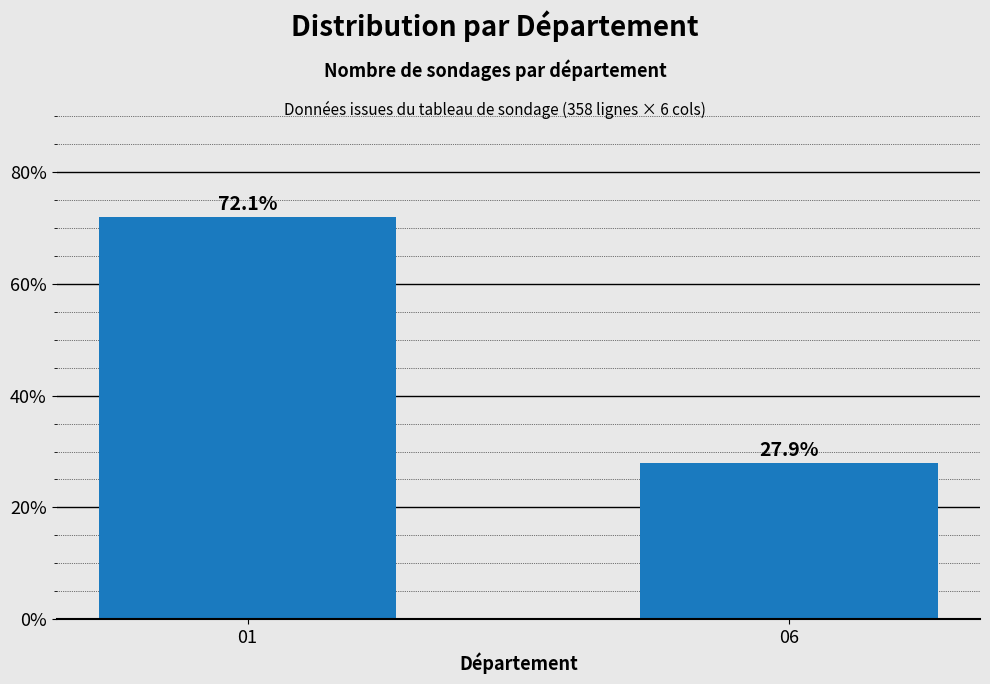

Reading right to left, transcribe all the data shown in this chart.

27.9	72.1